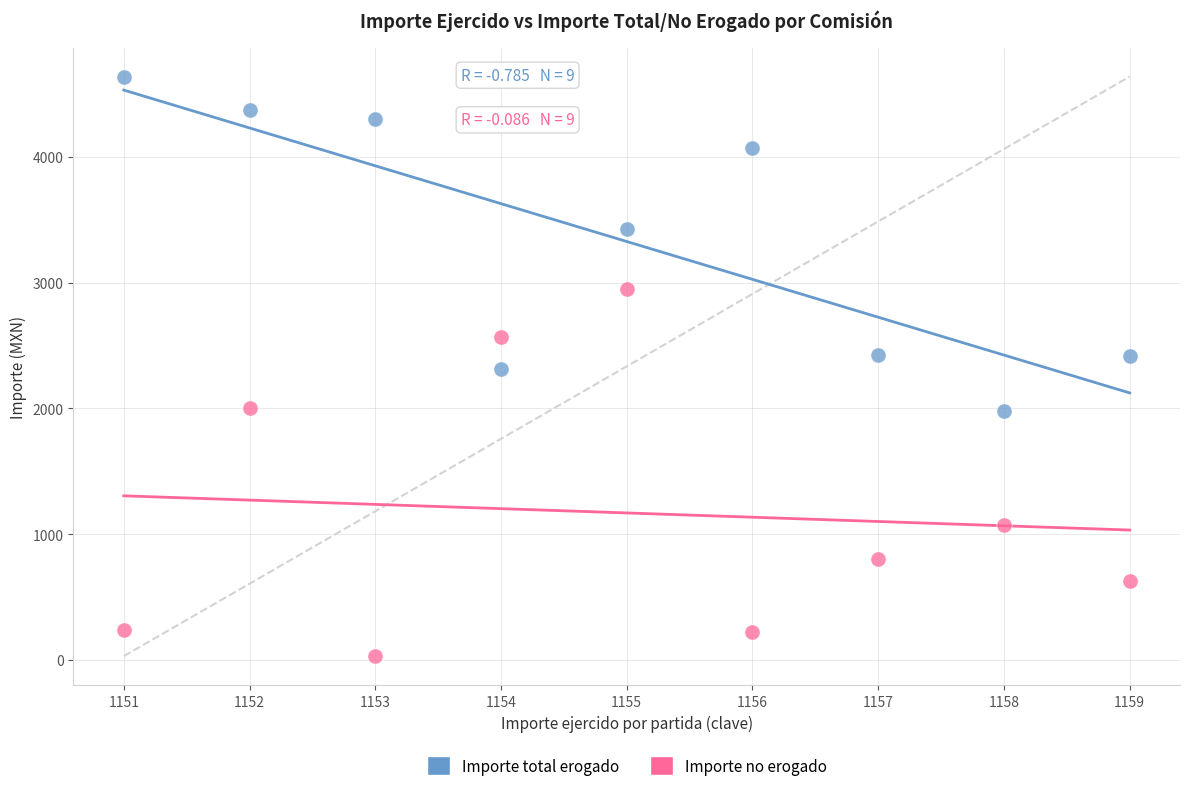

Which series has the largest Y range (max minus min)?

Importe no erogado